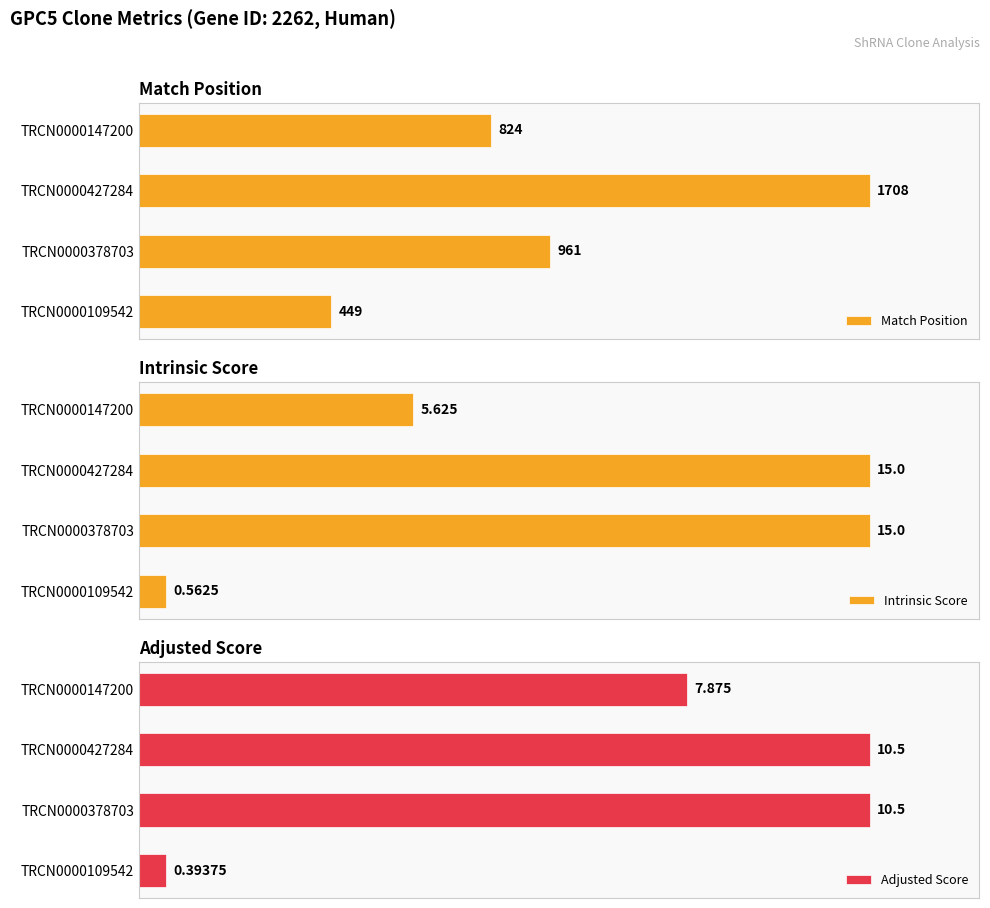

Rank the categories by Match Position value from highest to lowest.

TRCN0000427284, TRCN0000378703, TRCN0000147200, TRCN0000109542